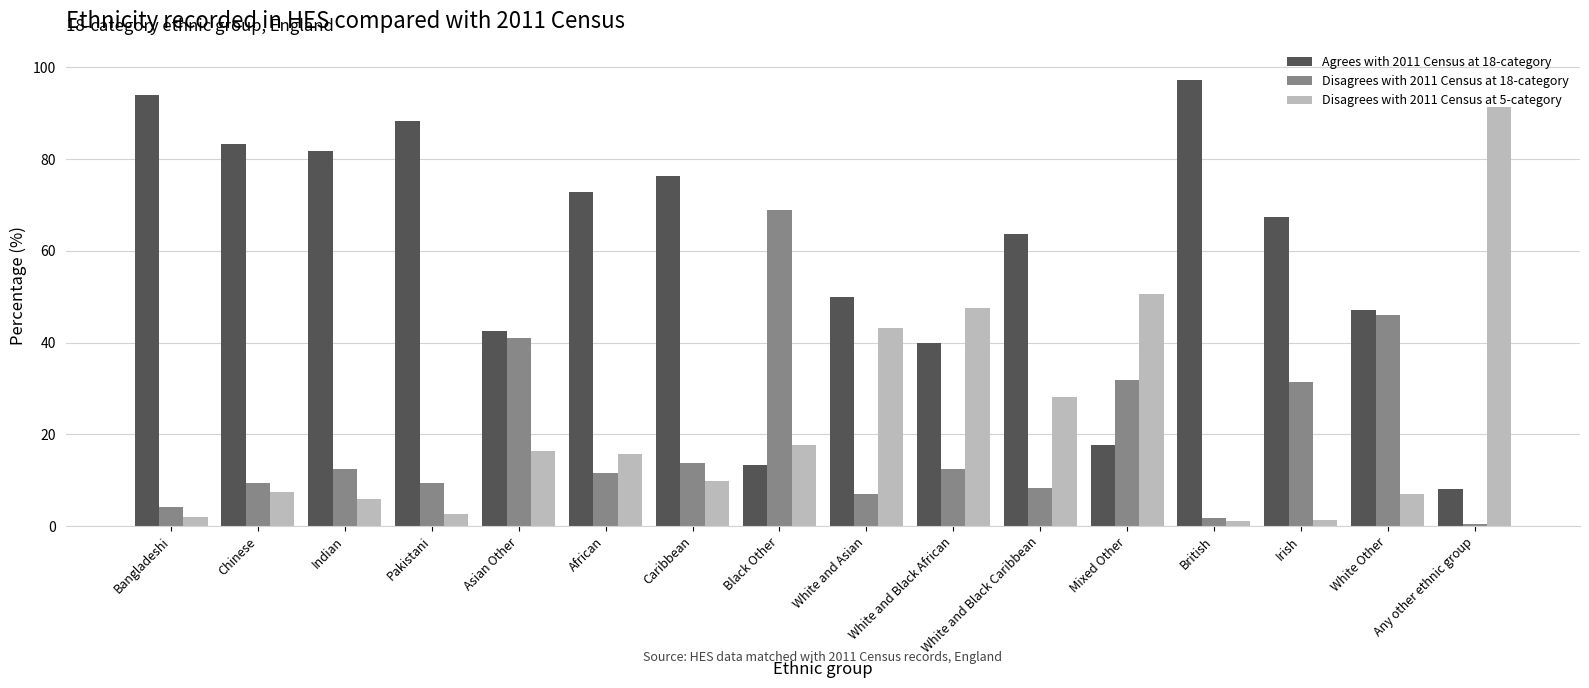

How many values in the Disagrees with 2011 Census at 5-category series are below 15?

8